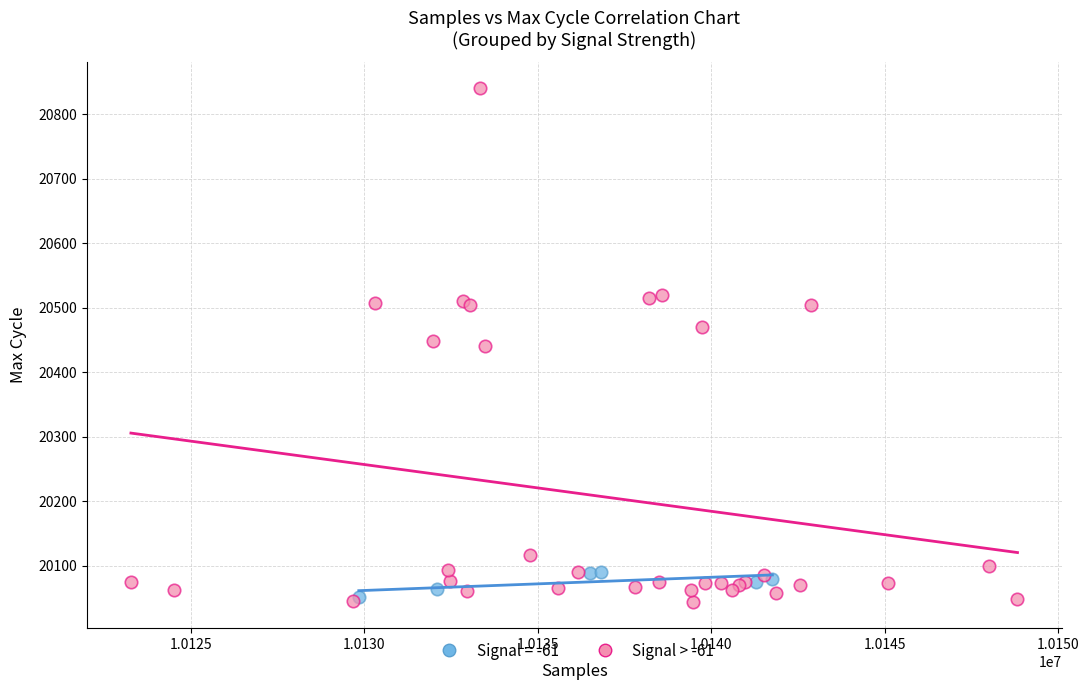

Which series has the widest spread of Y values?

Signal > -61